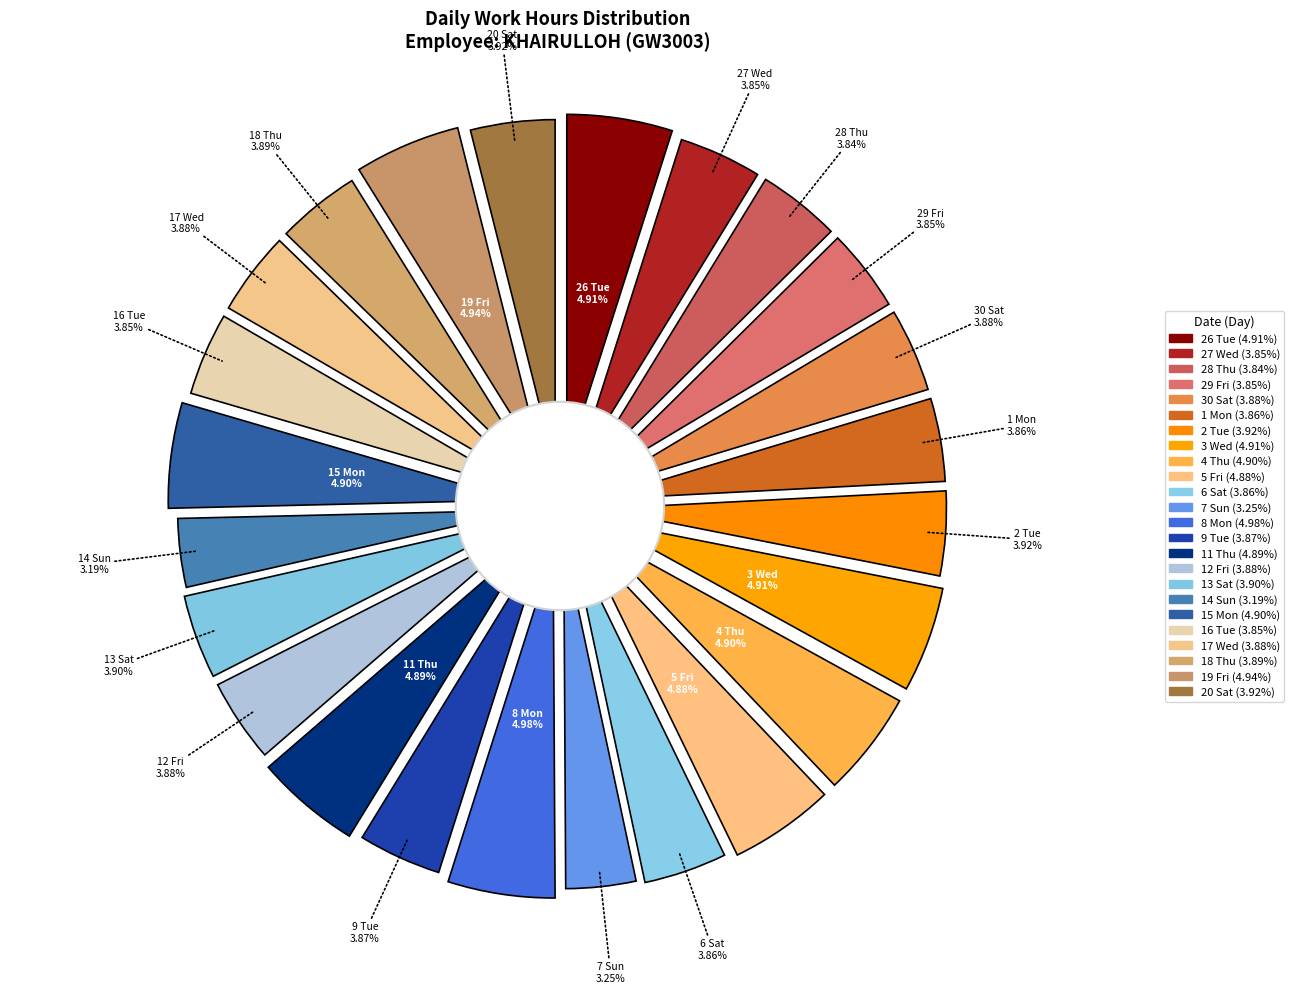

Rank the categories by value from highest to lowest.

8 Mon, 19 Fri, 3 Wed, 26 Tue, 4 Thu, 15 Mon, 11 Thu, 5 Fri, 2 Tue, 20 Sat, 13 Sat, 18 Thu, 12 Fri, 17 Wed, 30 Sat, 9 Tue, 1 Mon, 6 Sat, 16 Tue, 27 Wed, 29 Fri, 28 Thu, 7 Sun, 14 Sun